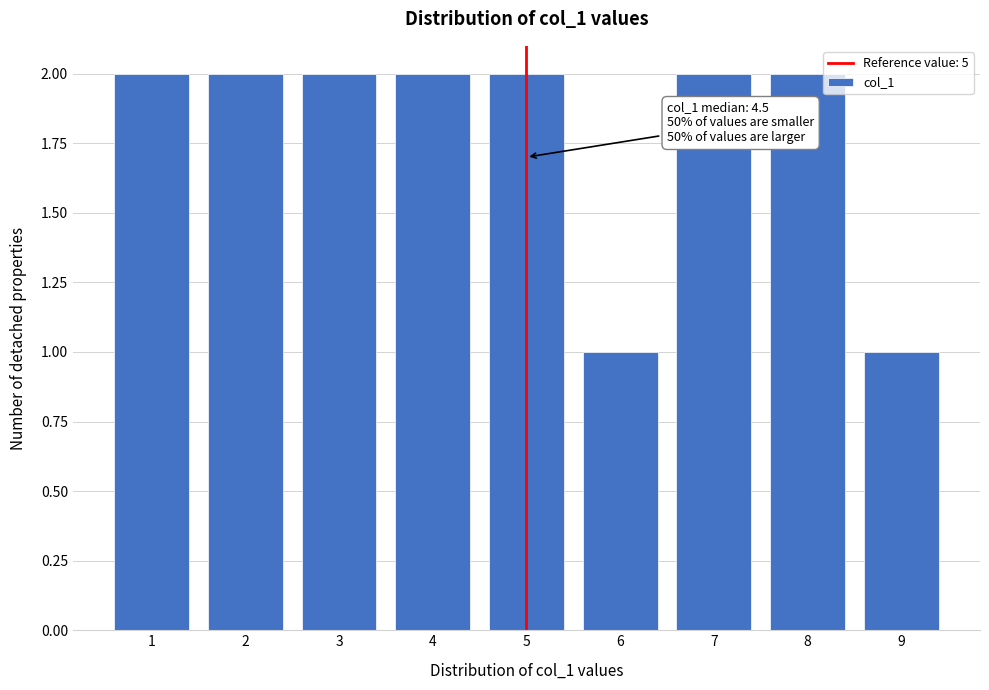

Reading right to left, extract all data points from this chart.

9=1	8=2	7=2	6=1	5=2	4=2	3=2	2=2	1=2